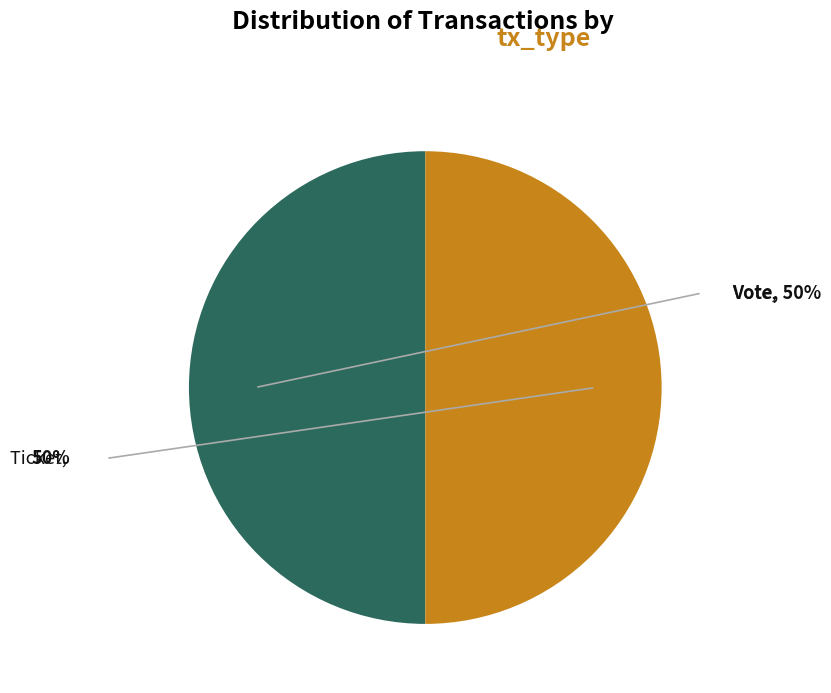

Approximately how many times larger is the value at Ticket compared to Vote?

1.0